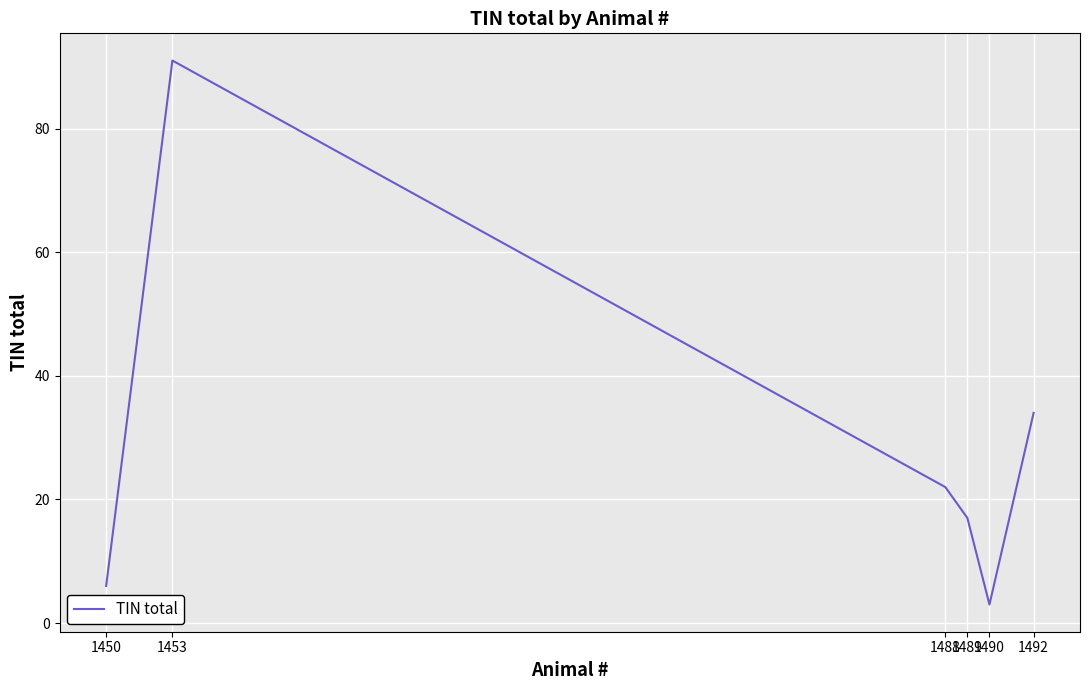

What is the smallest value displayed?

3